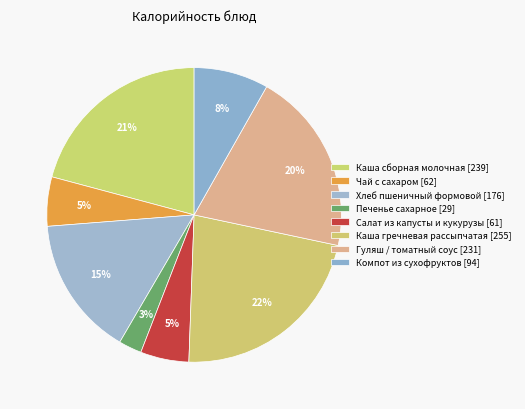

Which category has the biggest portion of the pie?

Каша гречневая рассыпчатая